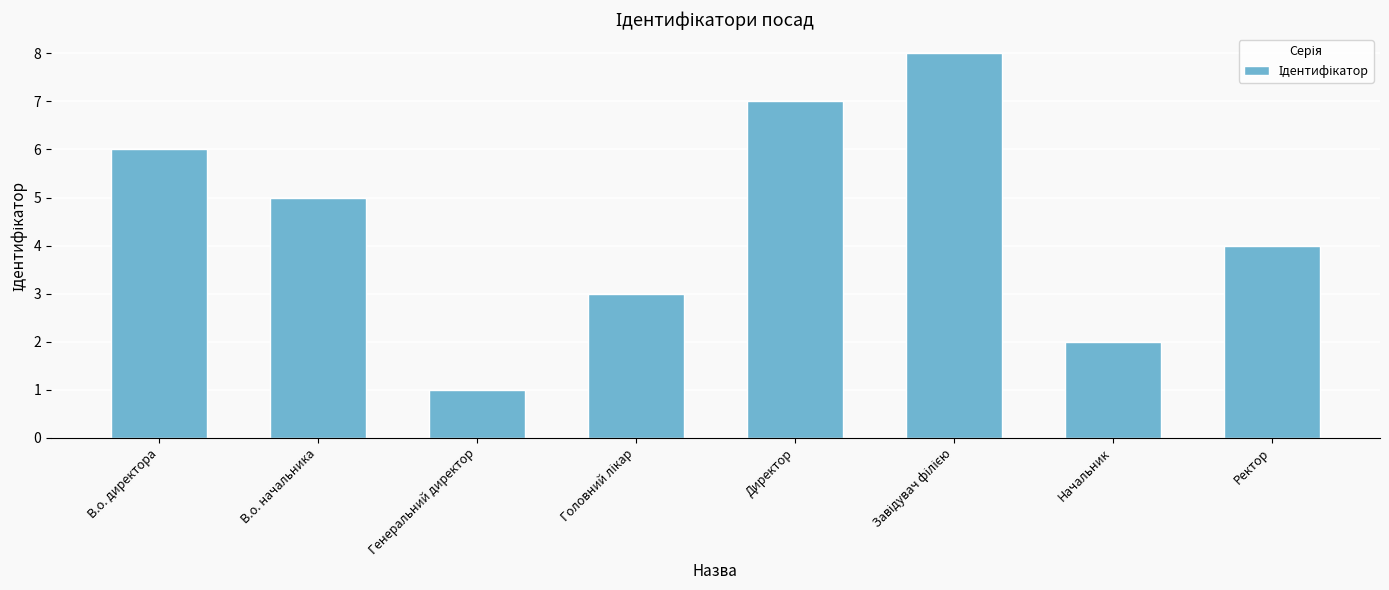

What position from the left is Директор?

5